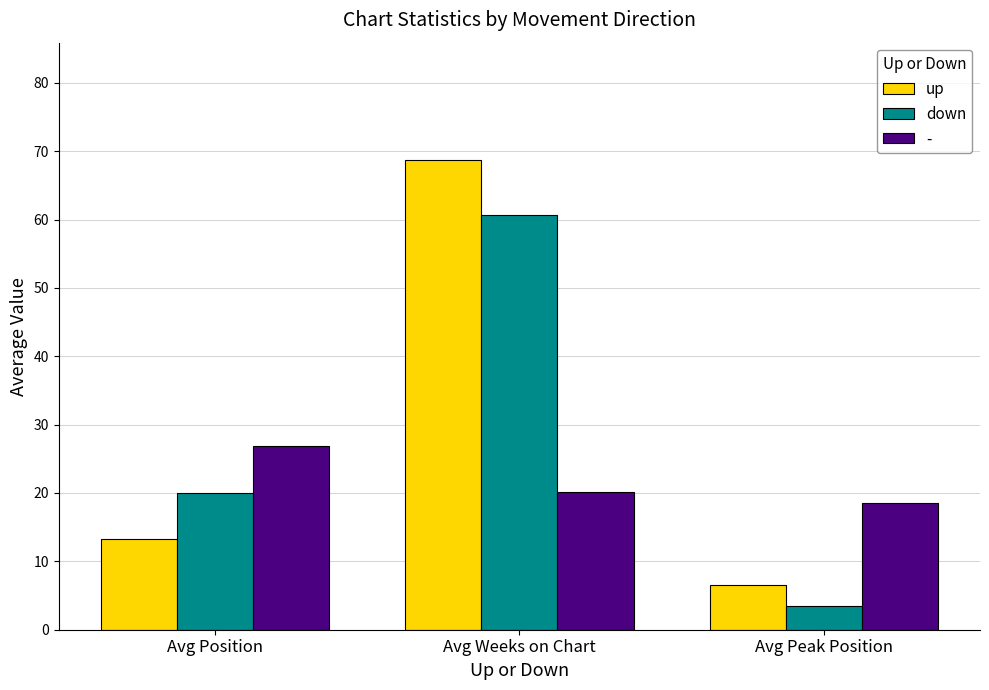

Which category has the lowest value in the up series?

Avg Peak Position